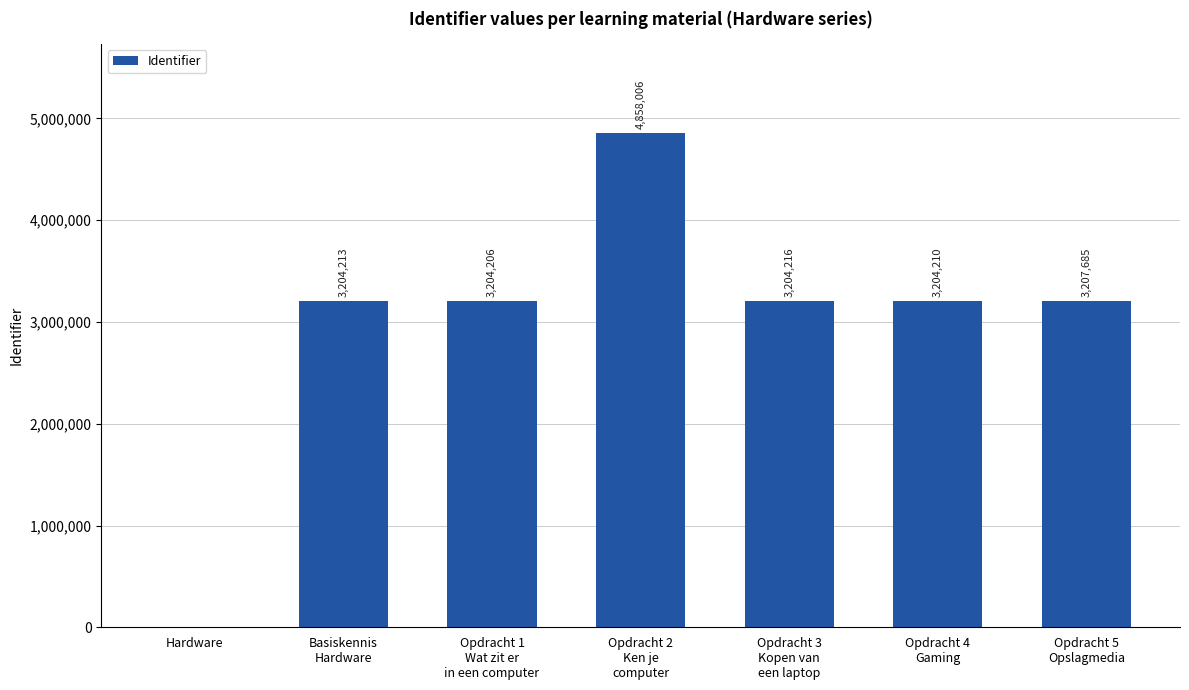

What is the sum of all values?

20882536